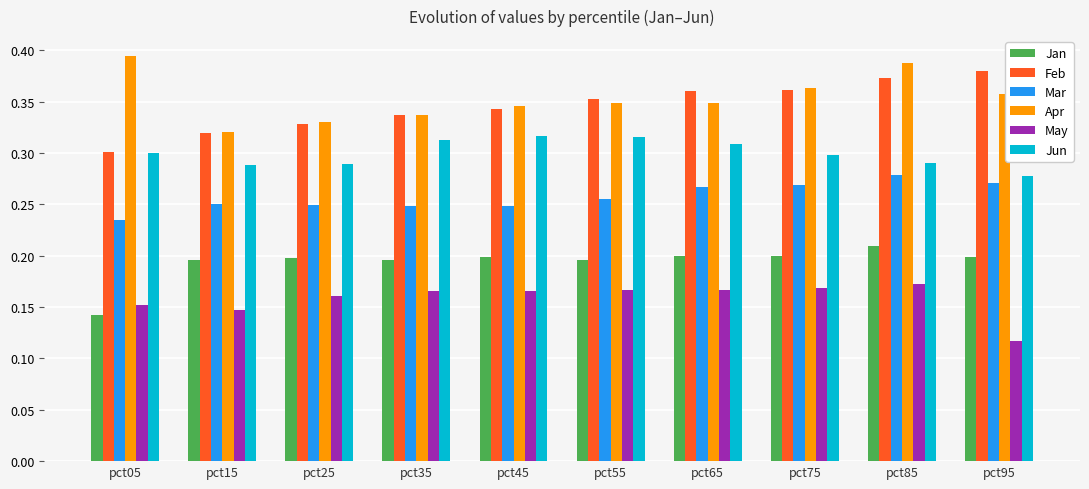

What is the total value across all series at pct85?

1.7